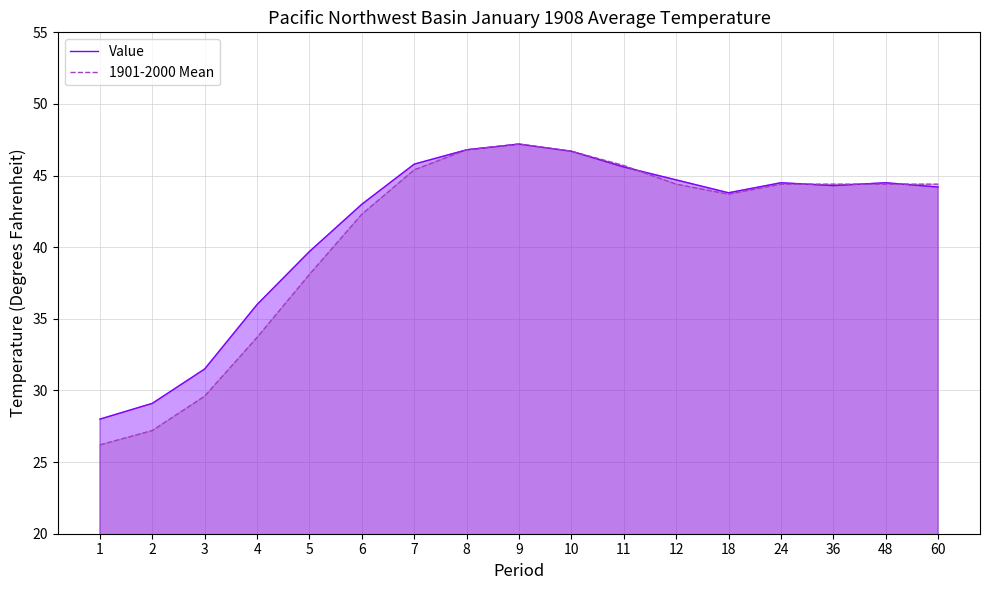

Which series ends up on top after the final intersection of Value and 1901-2000 Mean?

1901-2000 Mean